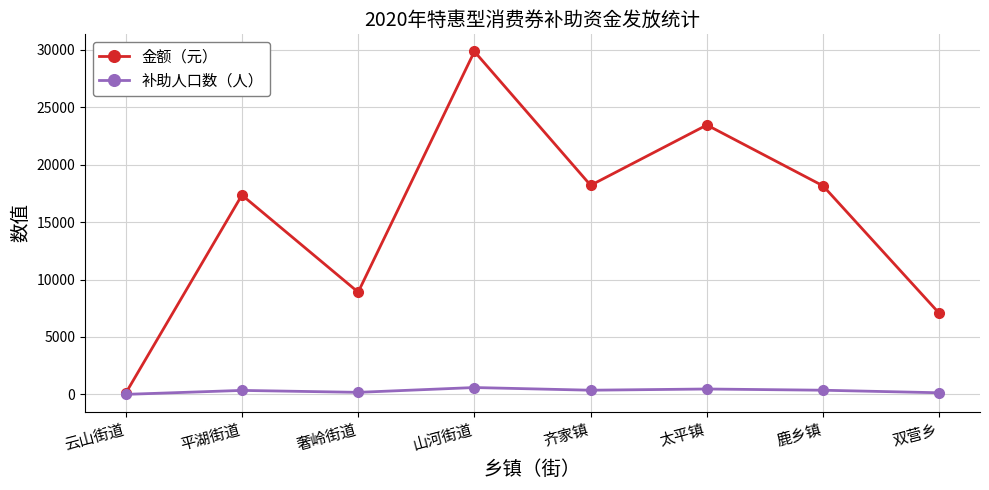

Is it true that 补助人口数（人） equals 2 at 云山街道?

True